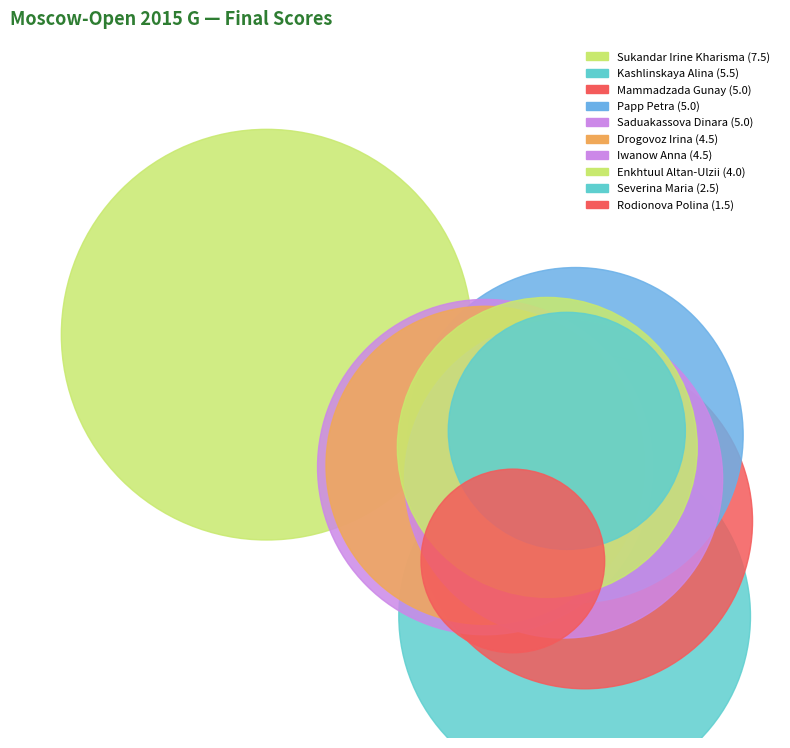

True or false: Enkhtuul Altan-Ulzii accounts for 17% of the total.

False